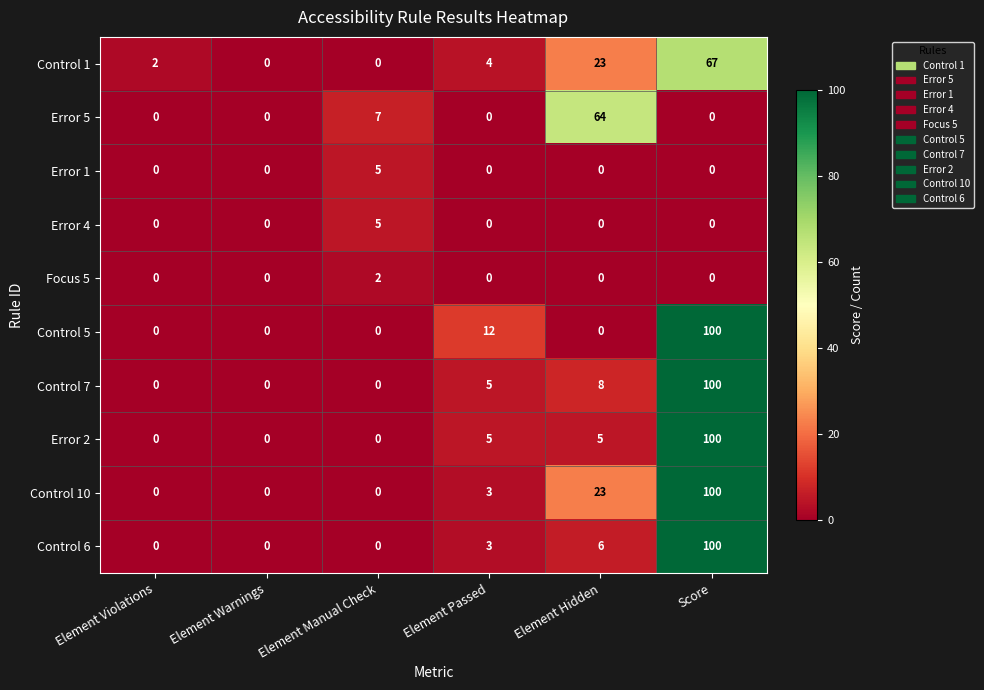

What is the highest value of the Error 4 series?

5